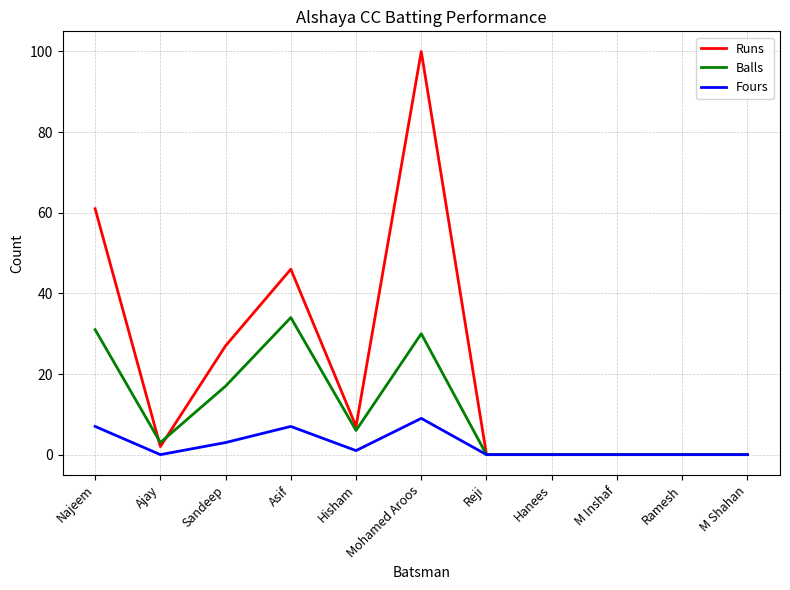

How many lines are shown in the chart?

3